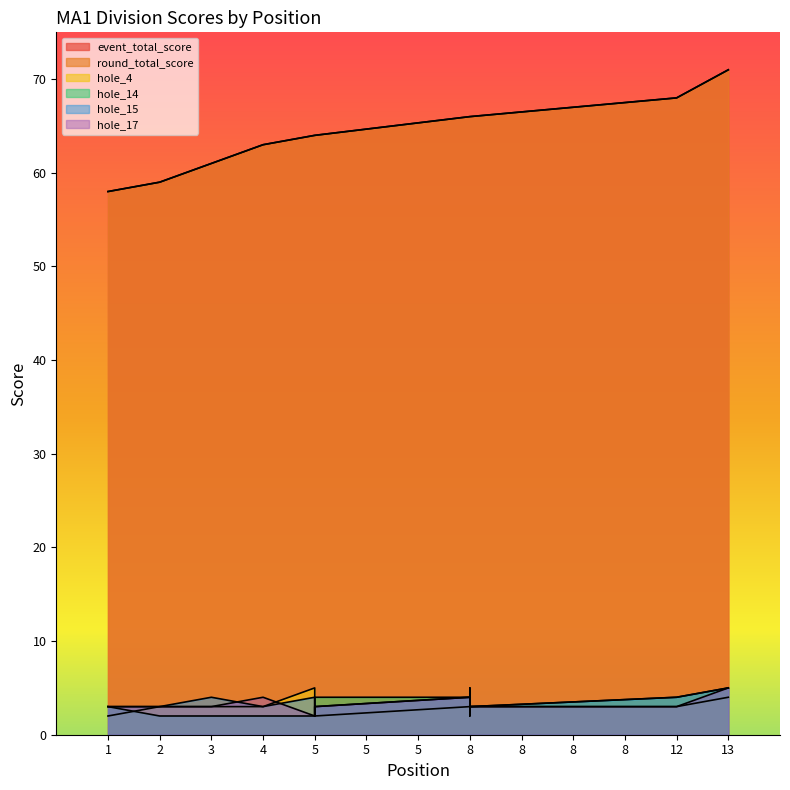

Where is the first local maximum for hole_14?

8